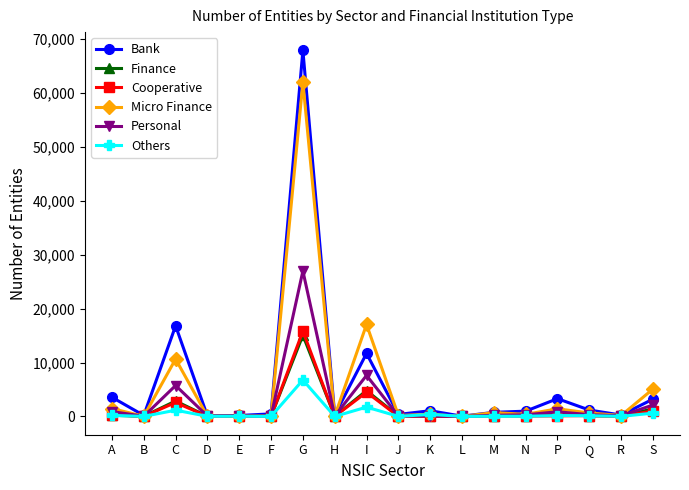

What is the label of the 10th point from the left?

J